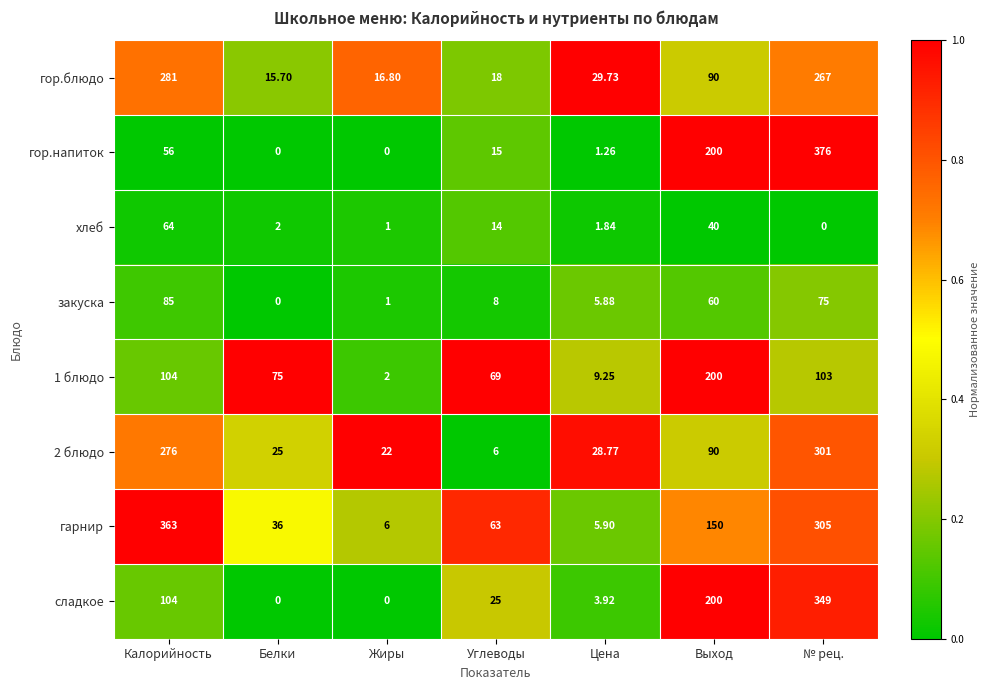

Is the value of гор.блюдо at Жиры greater than the value of гор.напиток at № рец.?

No